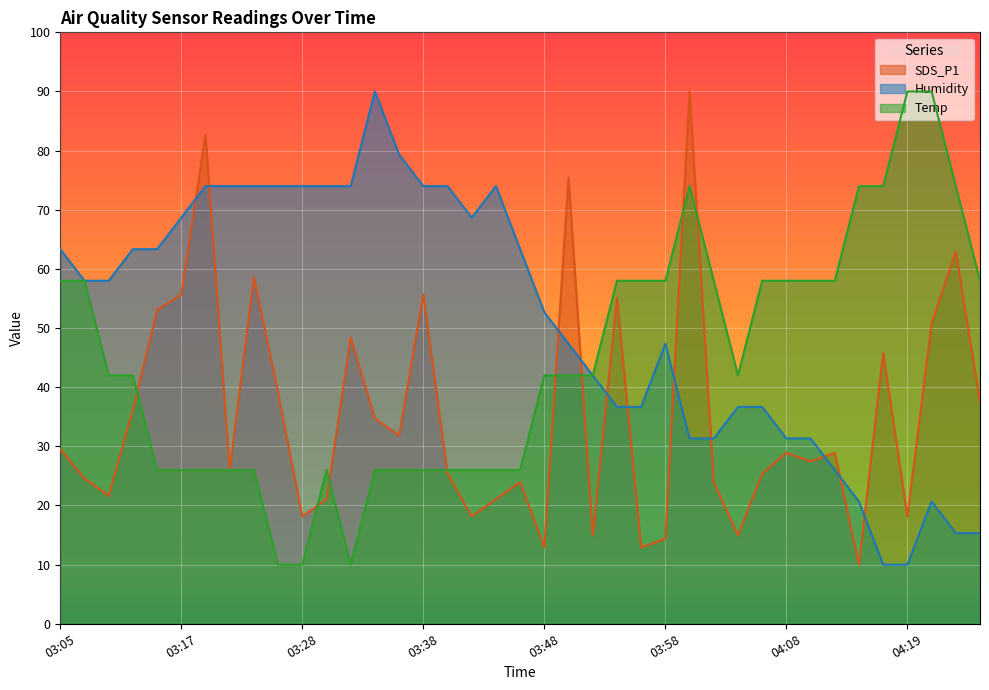

Reading left to right, list all the values displayed in this chart.

SDS_P1: 29.5	24.5	21.6	36.2	53.1	55.7	82.7	26.0	58.6	39.1	18.1	21.1	48.4	34.7	31.8	55.7	25.4	18.1	21.1	24.0	12.9	75.5	14.9	55.1	12.9	14.4	90.0	24.0	14.9	25.4	28.9	27.5	28.9	10.0	45.8	18.1	50.7	62.9	37.6
Humidity: 63.3	58.0	58.0	63.3	63.3	68.7	74.0	74.0	74.0	74.0	74.0	74.0	74.0	90.0	79.3	74.0	74.0	68.7	74.0	63.3	52.7	47.3	42.0	36.7	36.7	47.3	31.3	31.3	36.7	36.7	31.3	31.3	26.0	20.7	10.0	10.0	20.7	15.3	15.3
Temp: 58.0	58.0	42.0	42.0	26.0	26.0	26.0	26.0	26.0	10.0	10.0	26.0	10.0	26.0	26.0	26.0	26.0	26.0	26.0	26.0	42.0	42.0	42.0	58.0	58.0	58.0	74.0	58.0	42.0	58.0	58.0	58.0	58.0	74.0	74.0	90.0	90.0	74.0	58.0